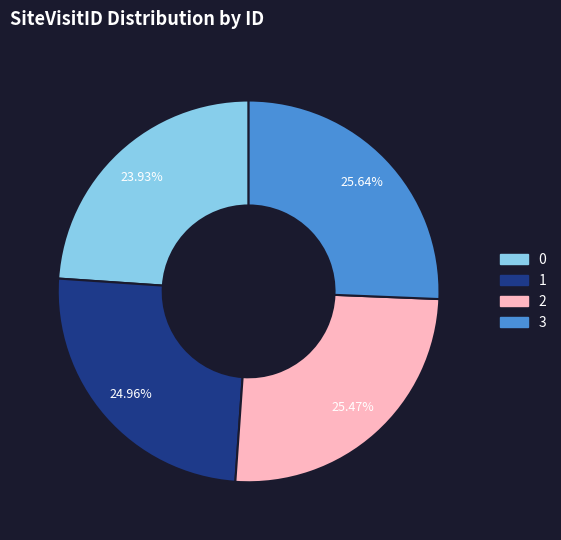

What is the ratio of the value at 0 to the value at 1?

1.0